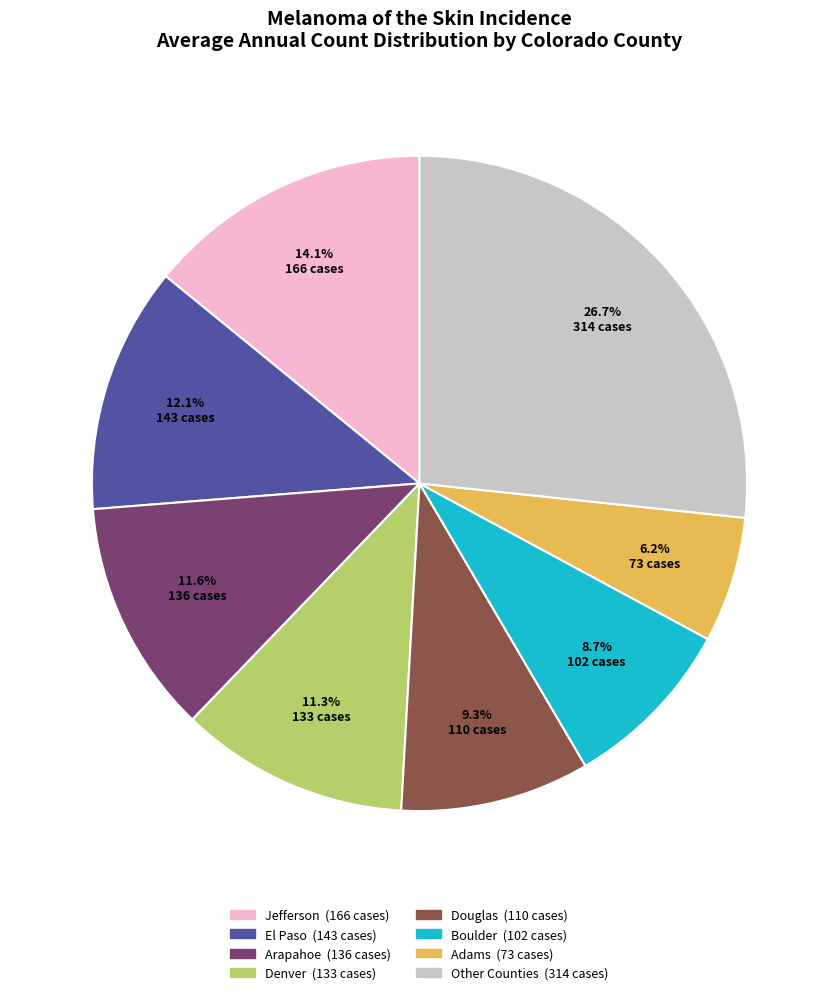

Is there any slice that represents more than half of the pie?

No